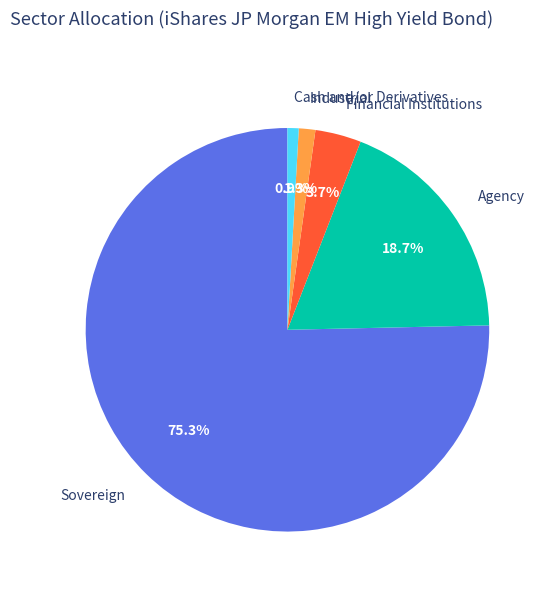

True or false: Cash and/or Derivatives accounts for 1% of the total.

True